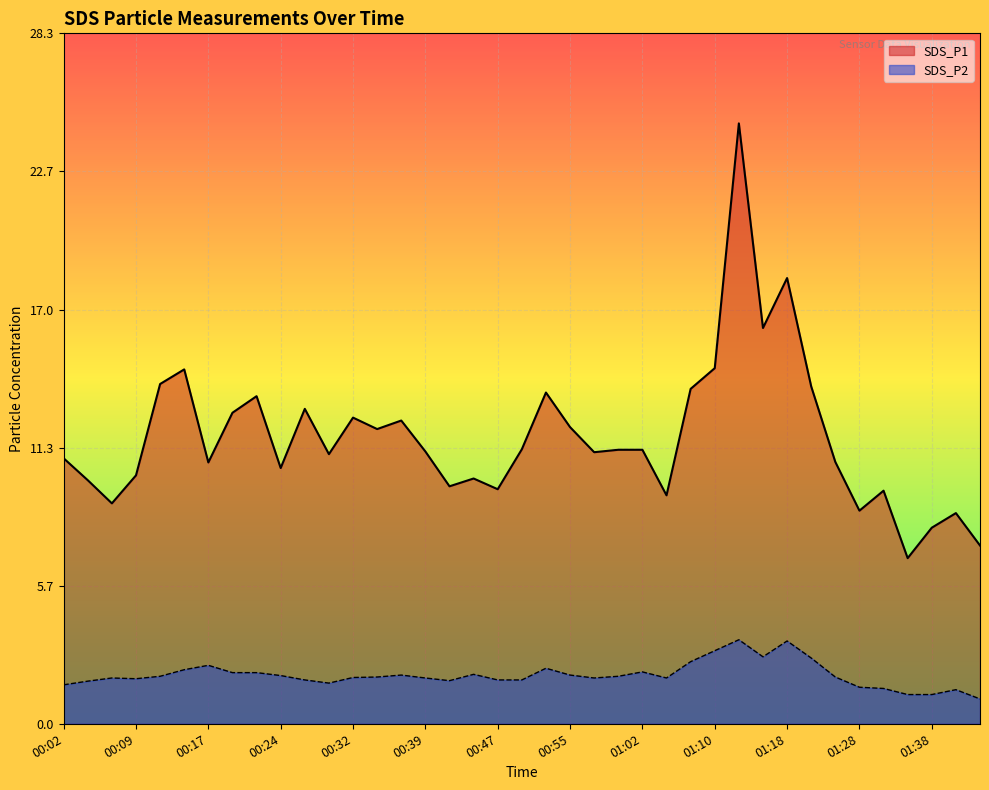

How many lines are shown in the chart?

2